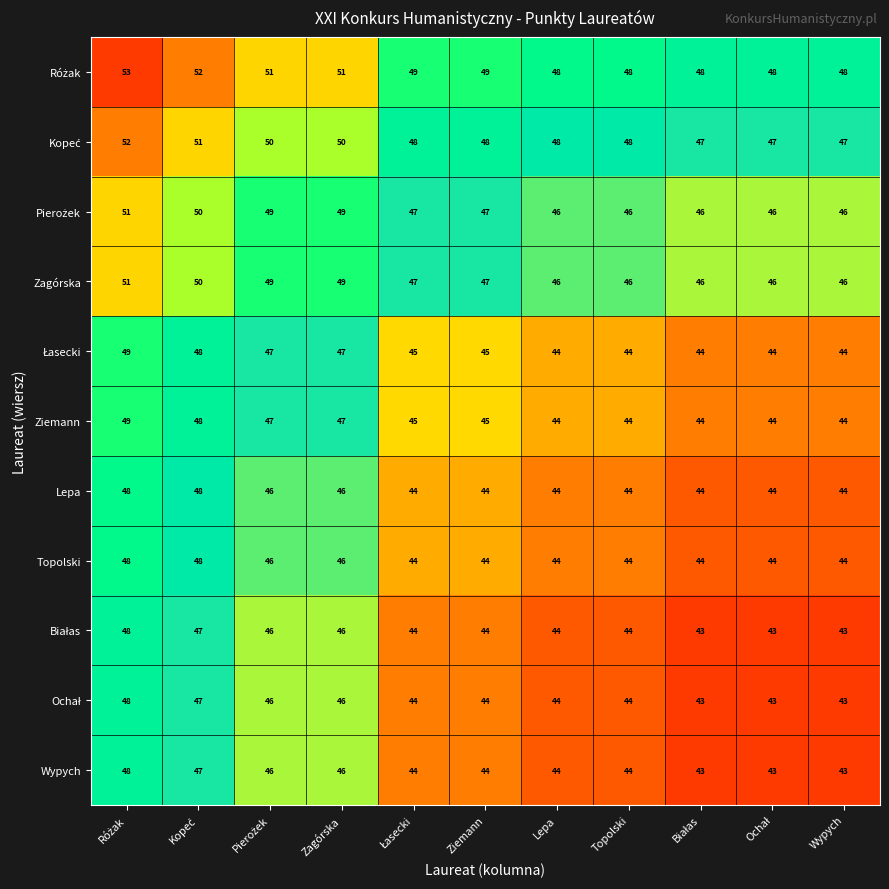

What is the sum of all Lepa values?

496